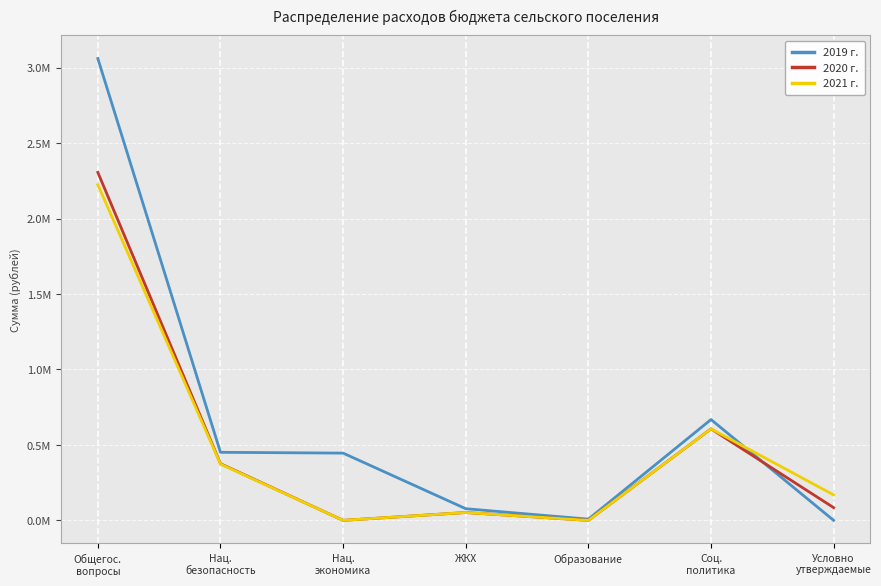

At how many categories does at least one series exceed 644234?

2